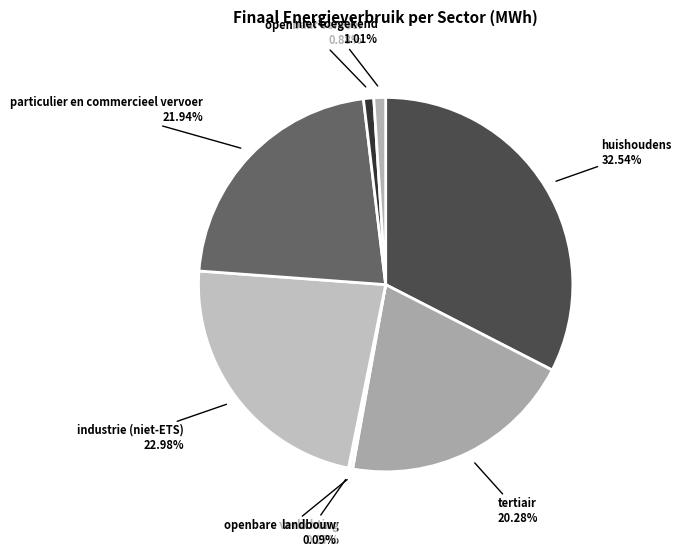

What portion of the pie excludes huishoudens?

67.5%